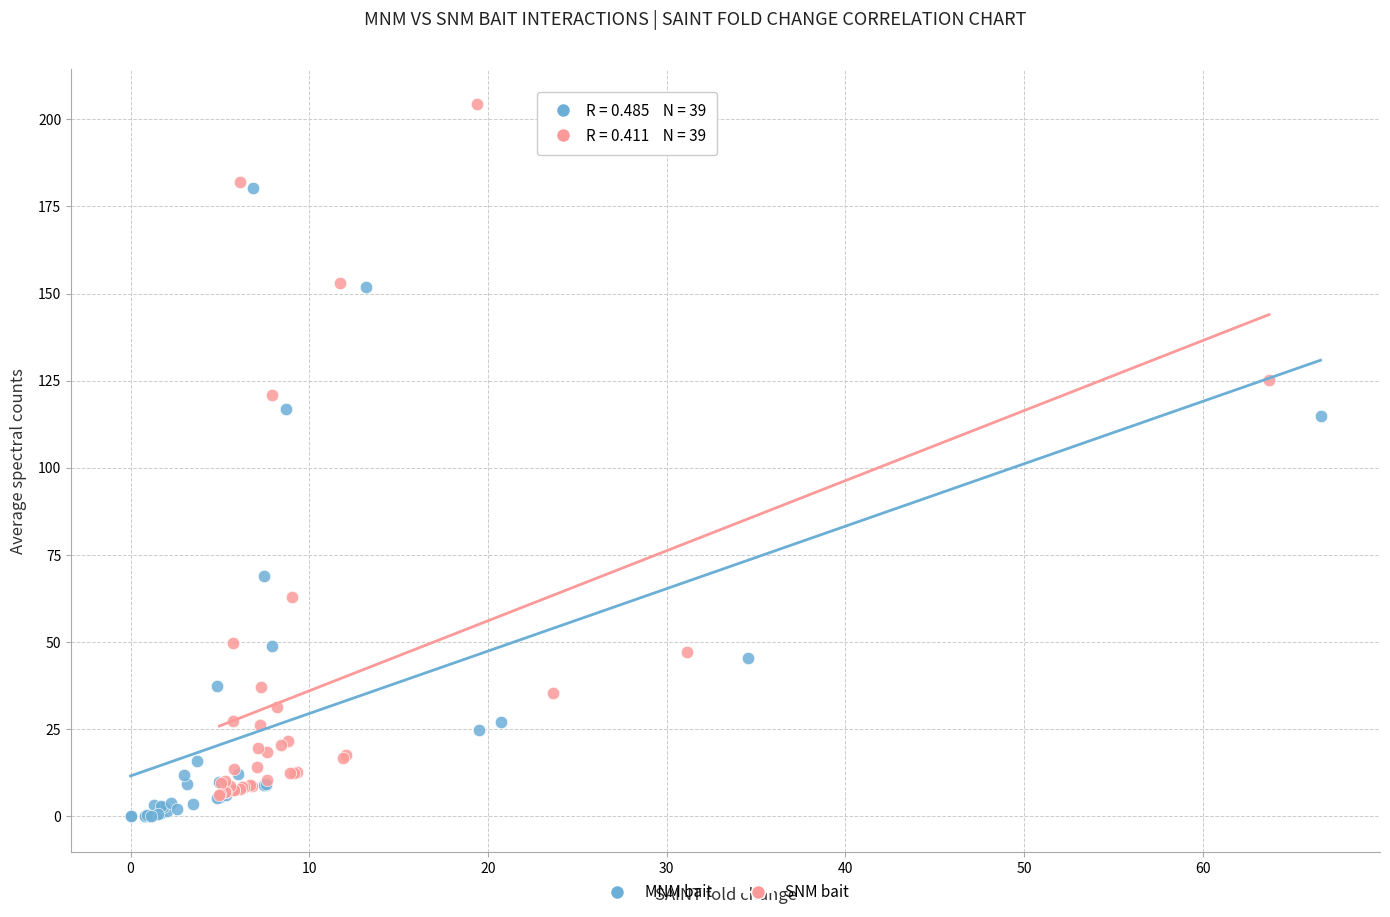

Which series has the largest Y range (max minus min)?

SNM bait